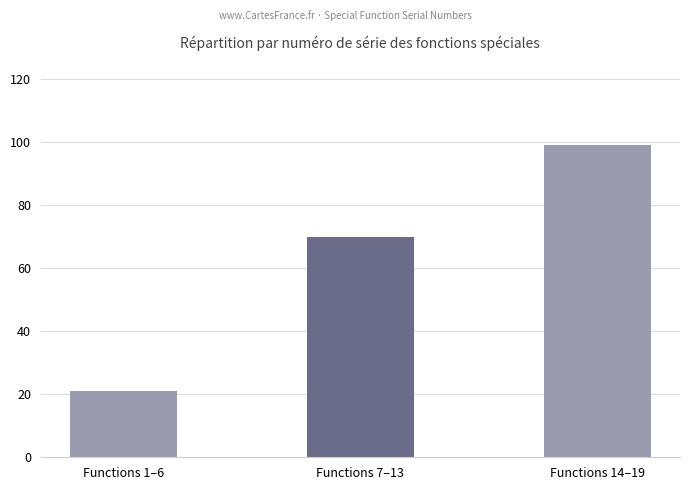

How many bars are there in total?

3